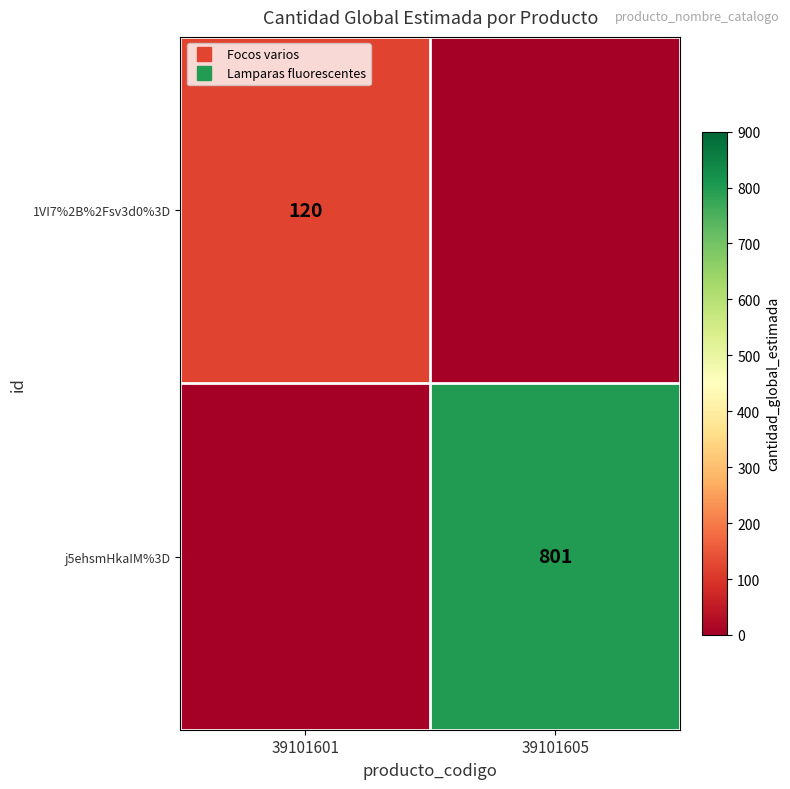

At how many categories does at least one series exceed 261?

1